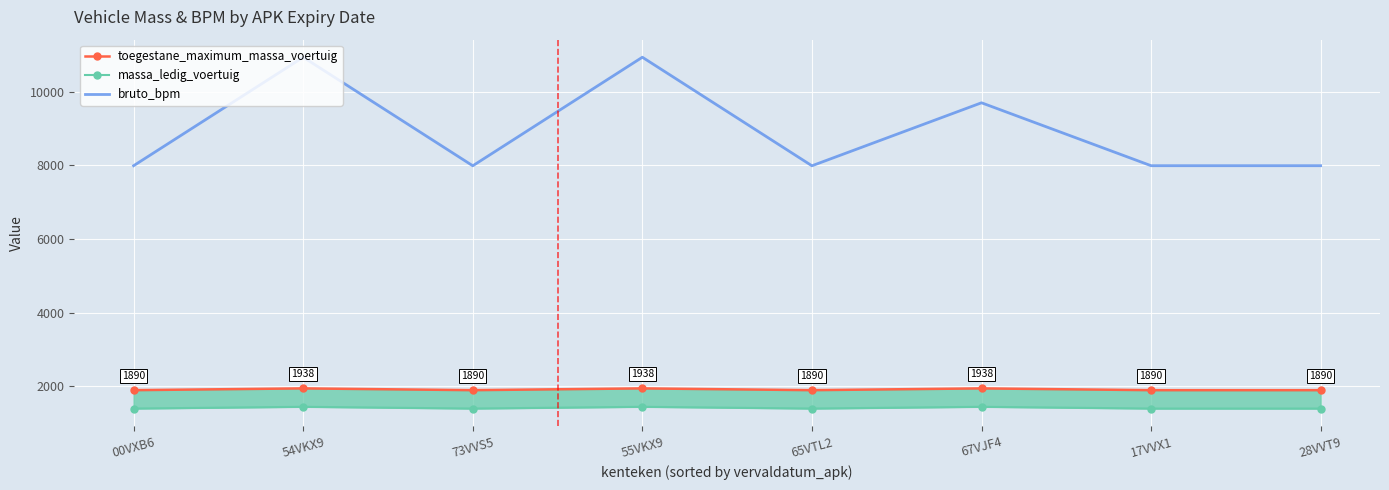

Between 67VJF4 and 00VXB6, which is larger?

67VJF4